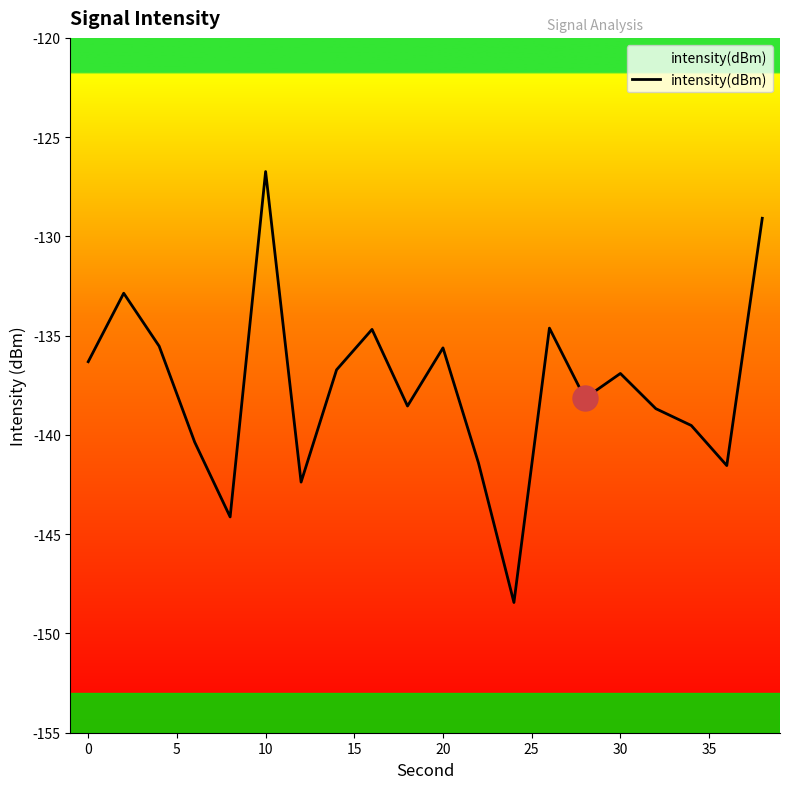

The chart shows a value of -196.9 at 30. True or false?

False